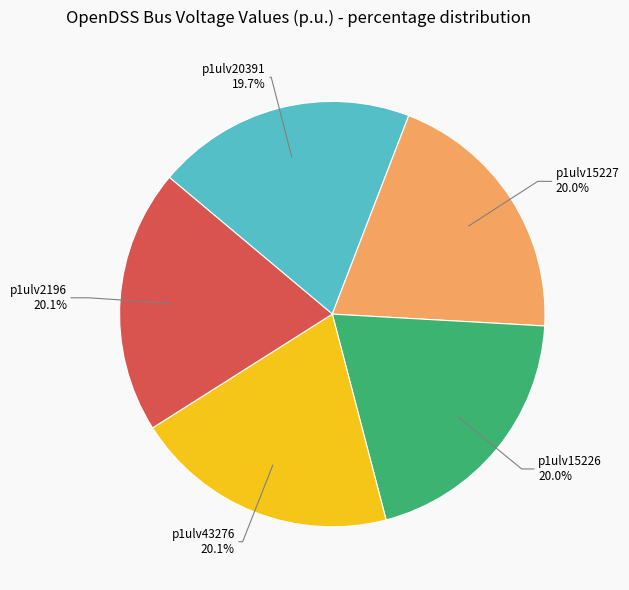

Is there a majority slice in this chart?

No